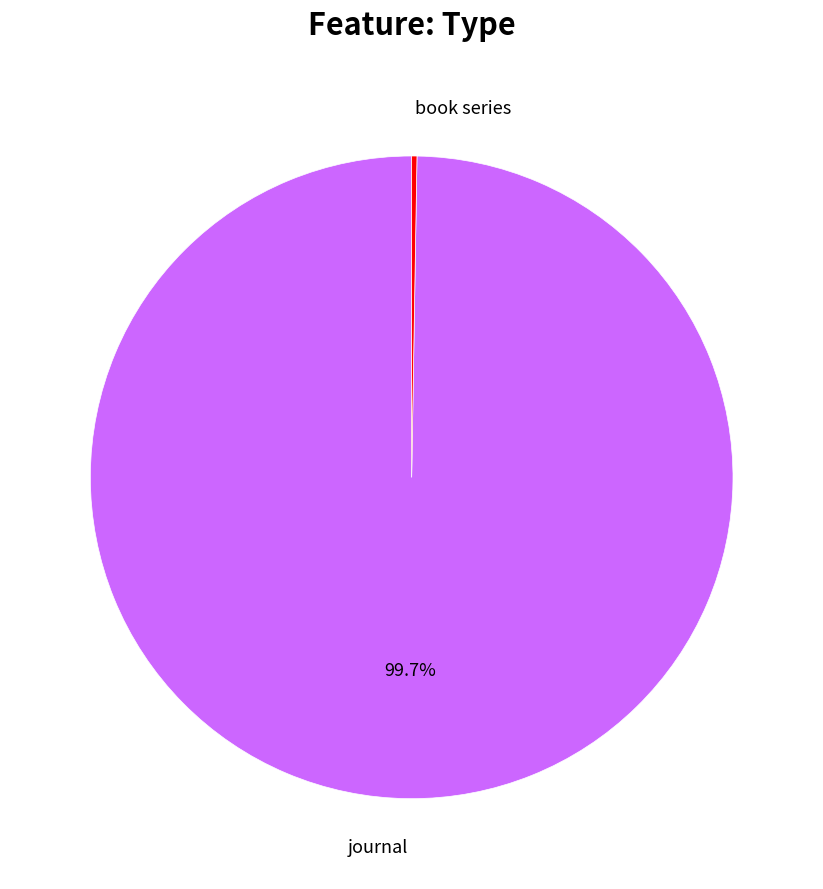

To the nearest percent, what is the difference between the largest and smallest slice percentages?

99%